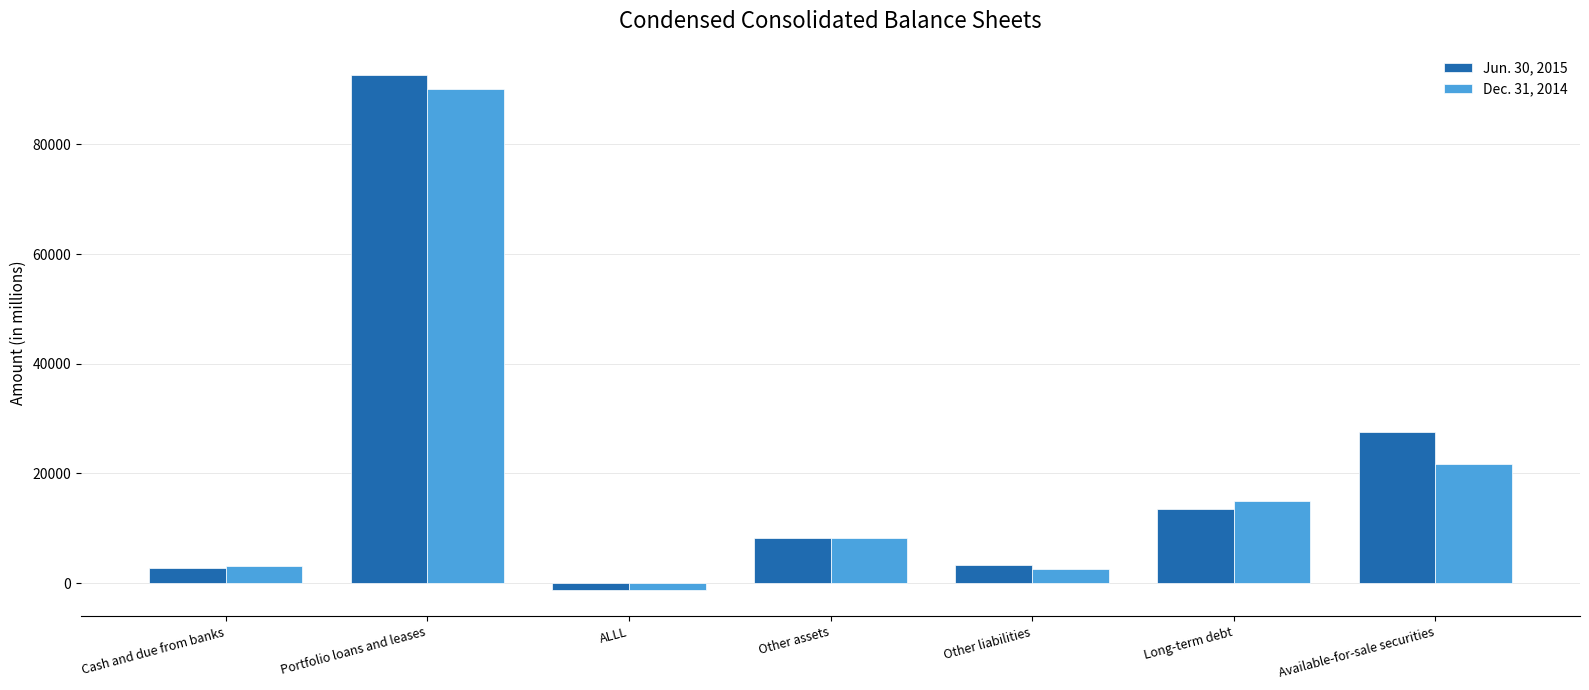

Which series has the widest spread of values?

Jun. 30, 2015